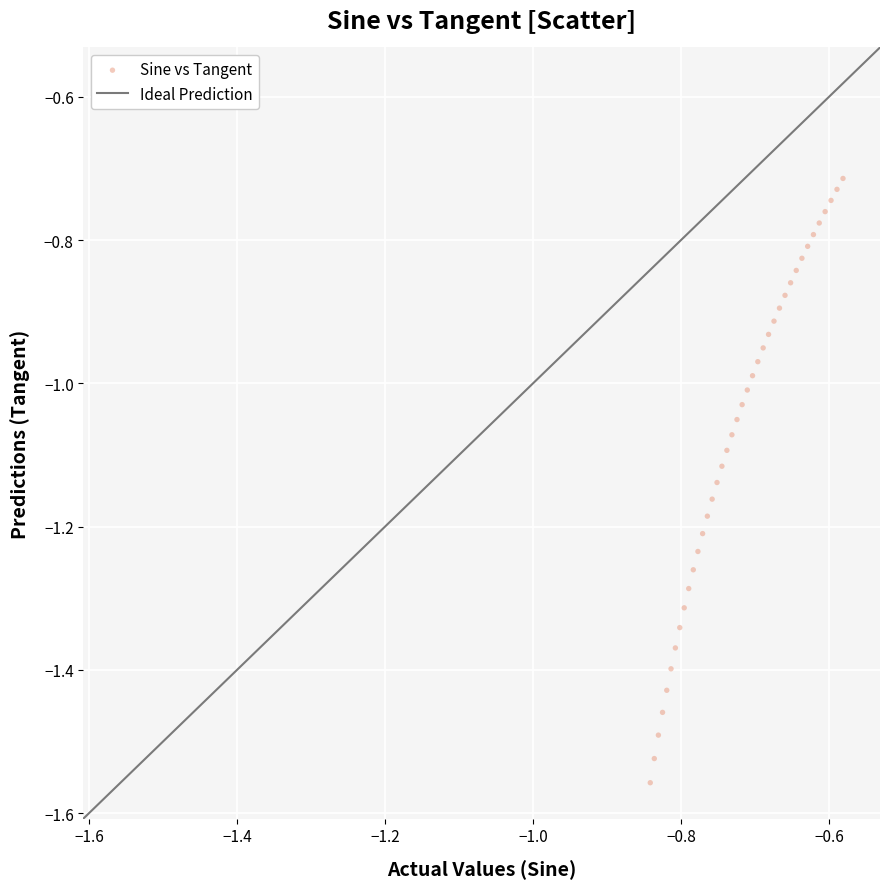

What is the range of X values (max minus min)?

0.3